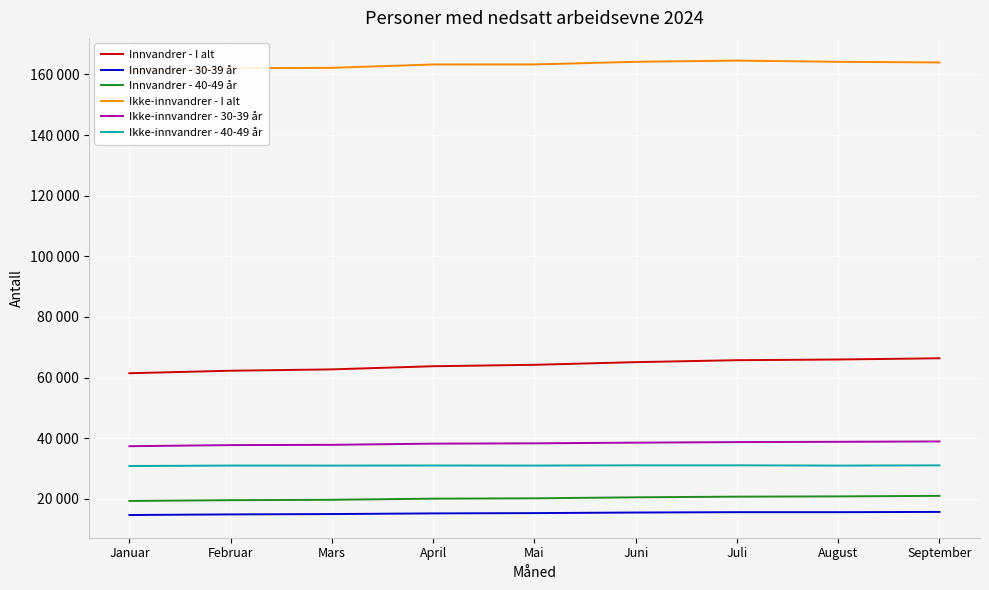

What is the minimum value shown in the chart?

14697